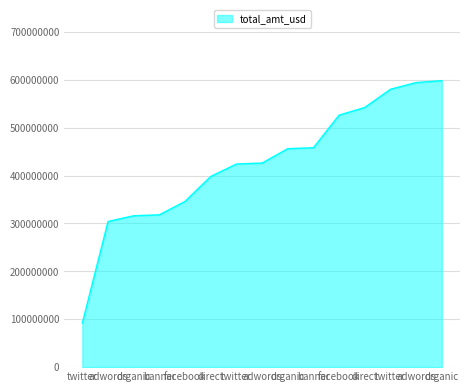

Does the chart have visible grid lines?

Yes